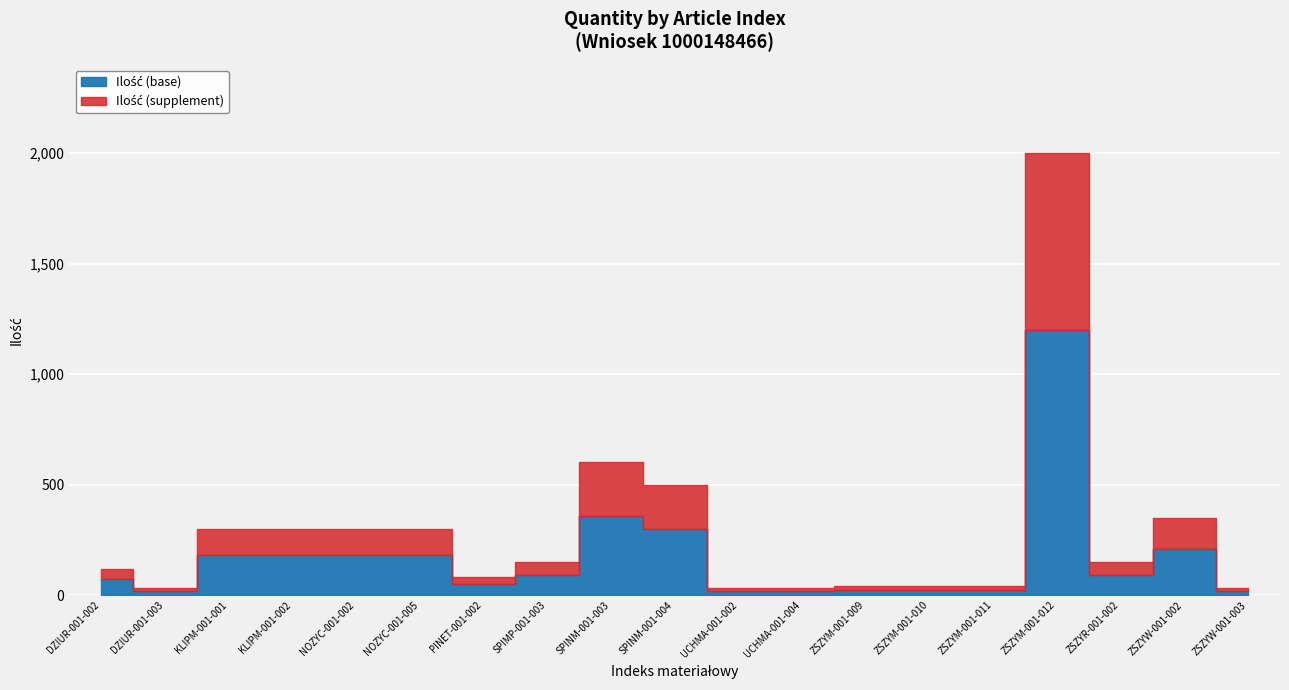

What is the label of the 6th point from the left?

NOZYC-001-005